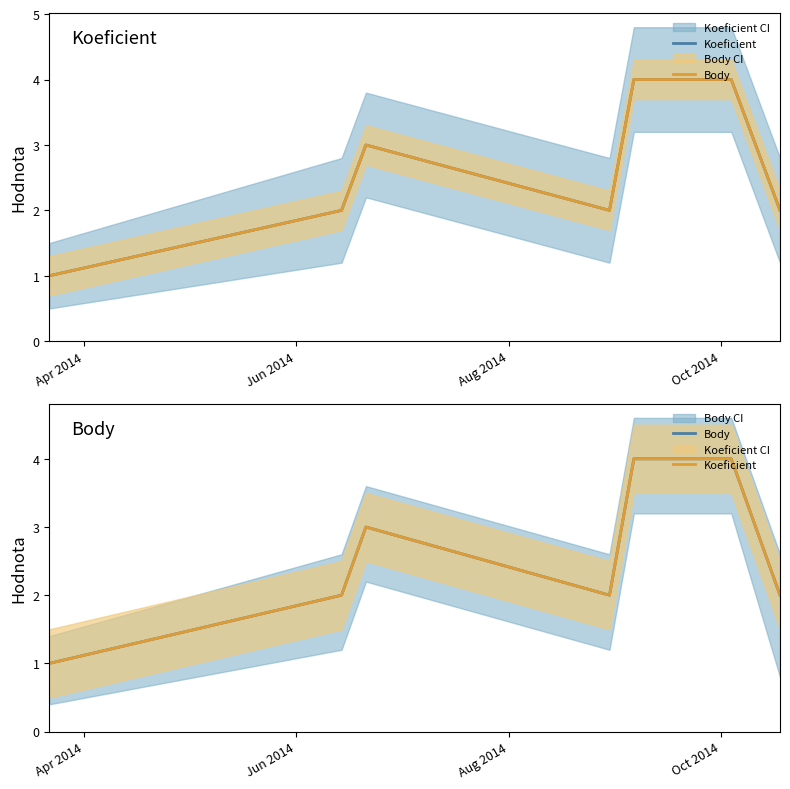

How many Koeficient values are between 2 and 4?

6